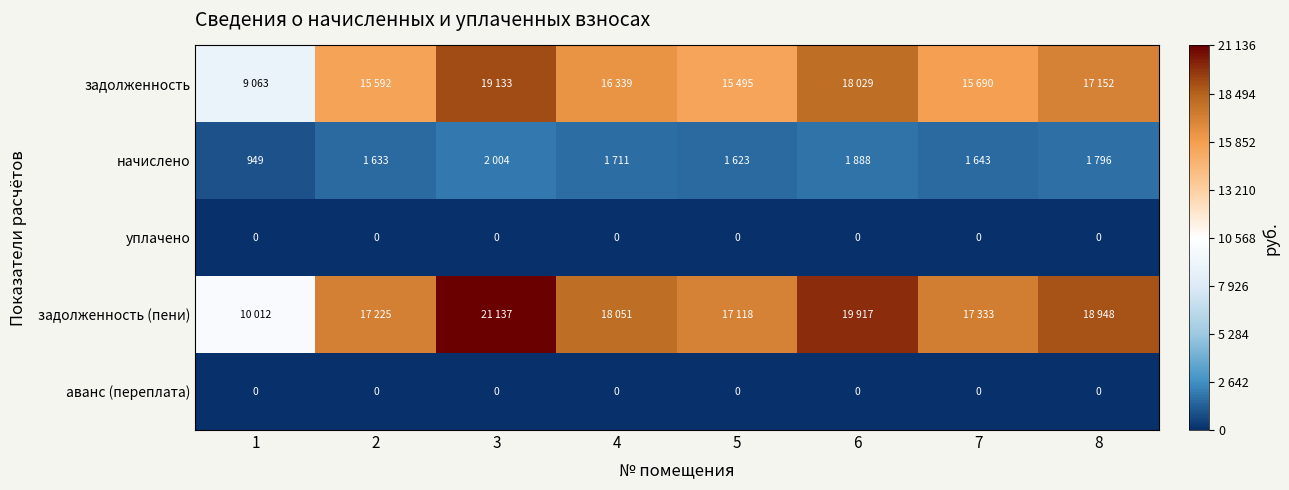

How many data points does each series have?

8